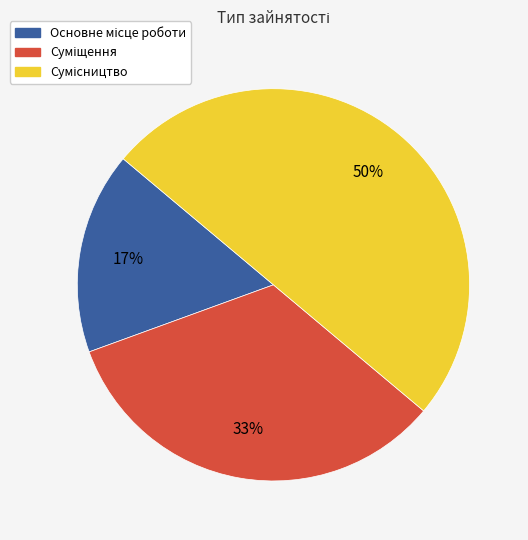

To the nearest percent, what is the average slice percentage?

33%